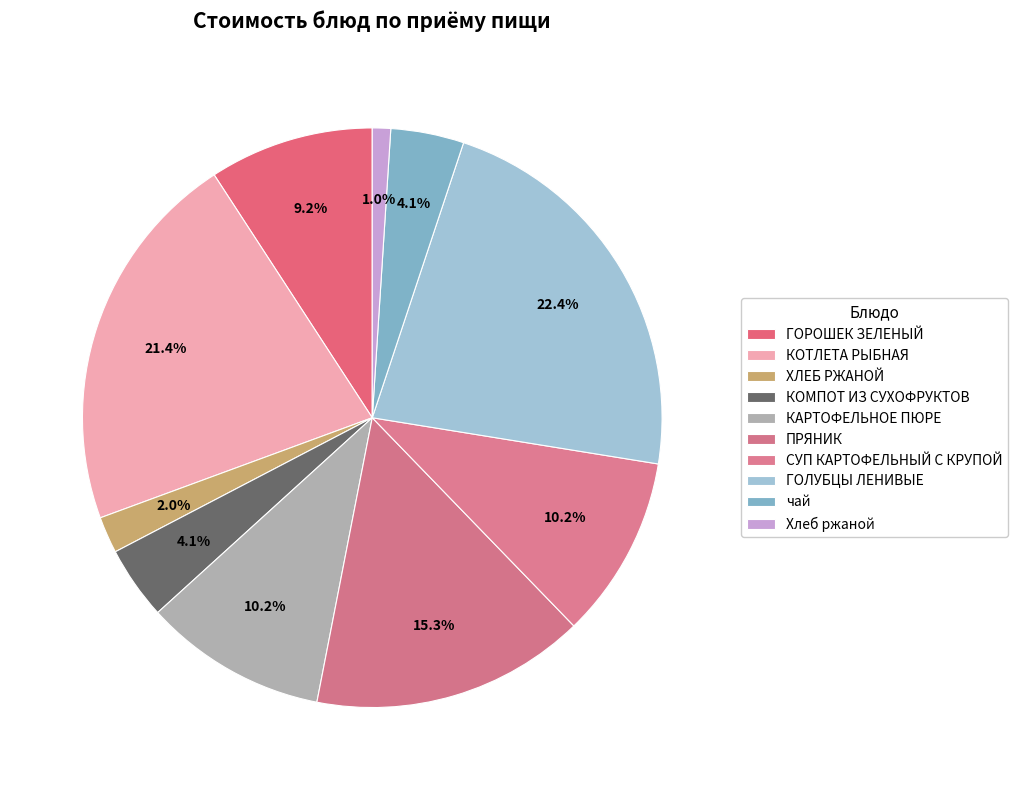

The ГОРОШЕК ЗЕЛЕНЫЙ slice represents 4% of the pie. True or false?

False